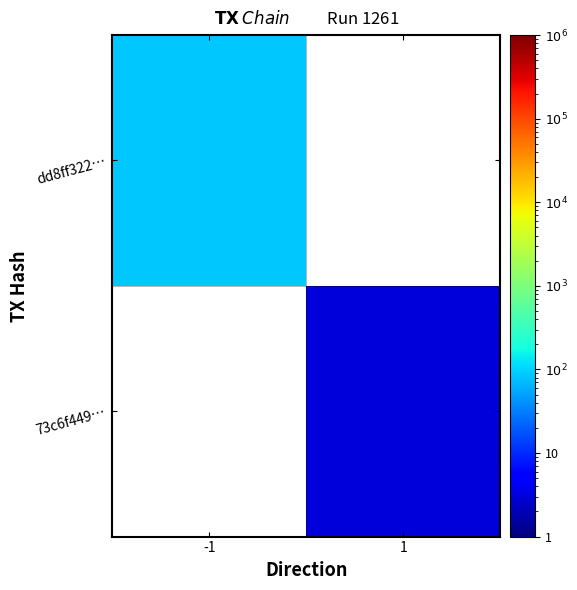

List the series in order of their peak value, highest first.

dd8ff322…, 73c6f449…